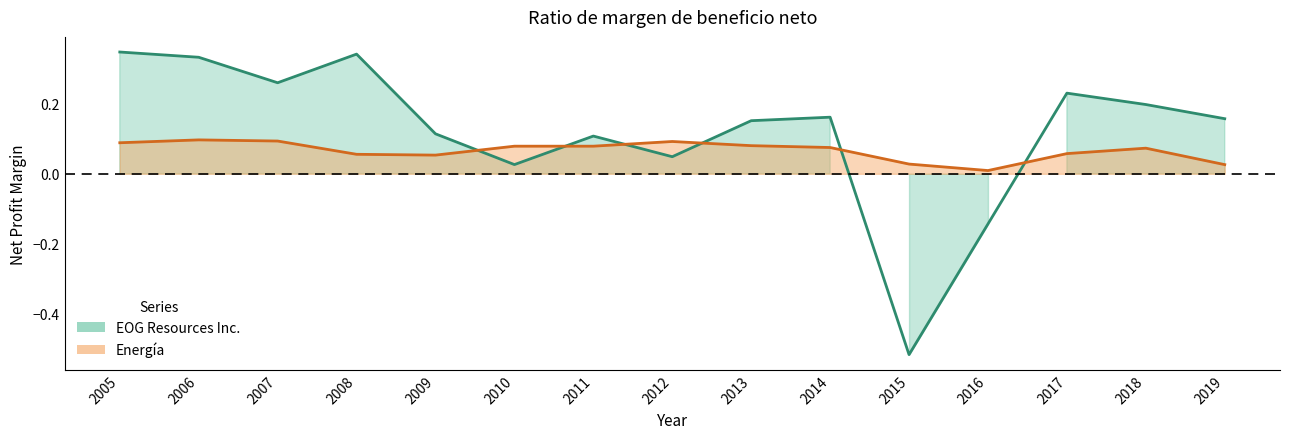

Rank the series by their average value, from highest to lowest.

EOG Resources Inc., Energía